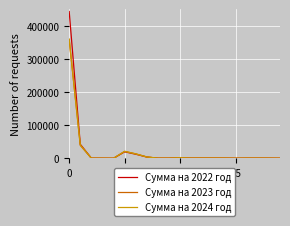

What is the lowest value of the Сумма на 2023 год series?

40.0